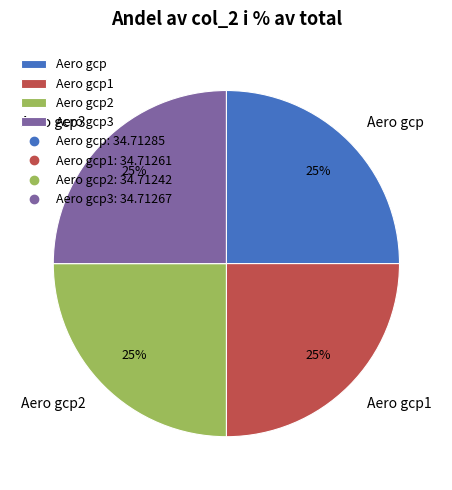

Is there a majority slice in this chart?

No